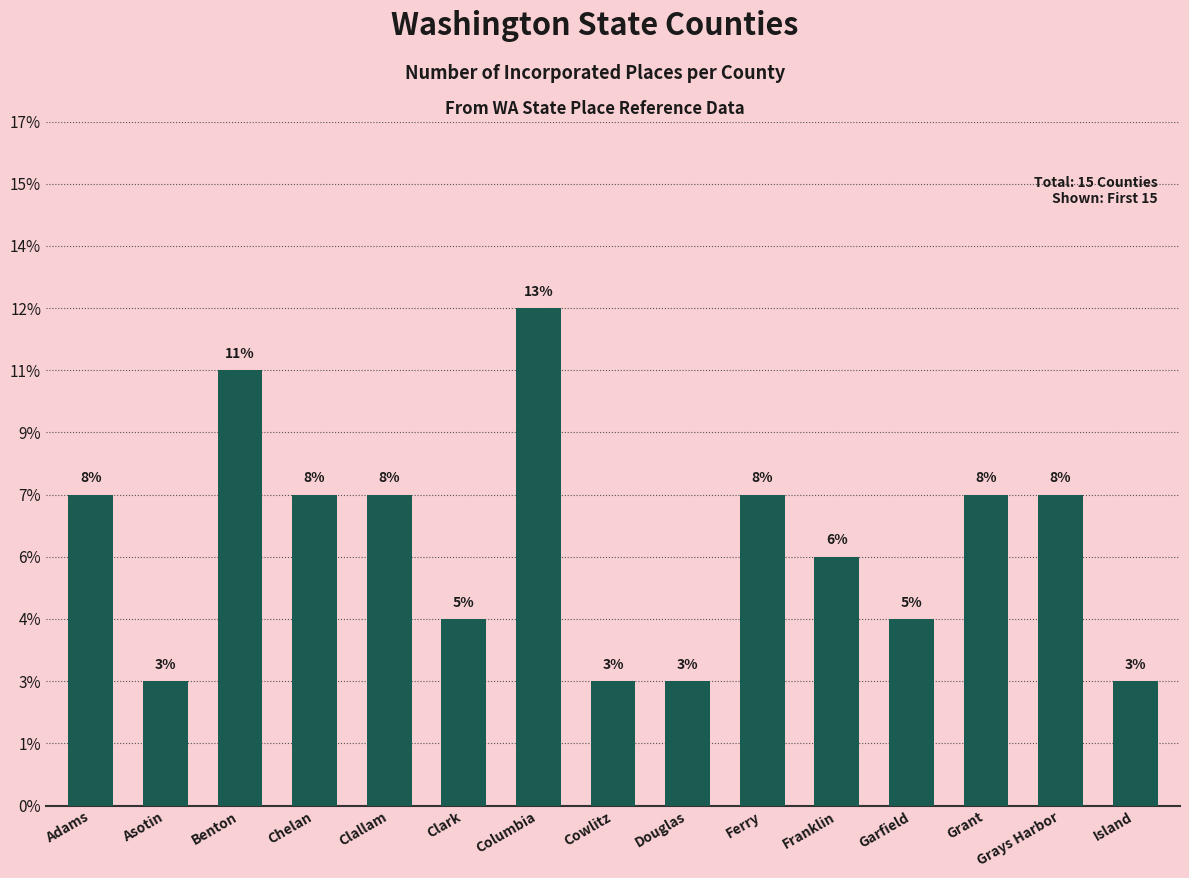

Where is the data nearest to the value 5?

Adams